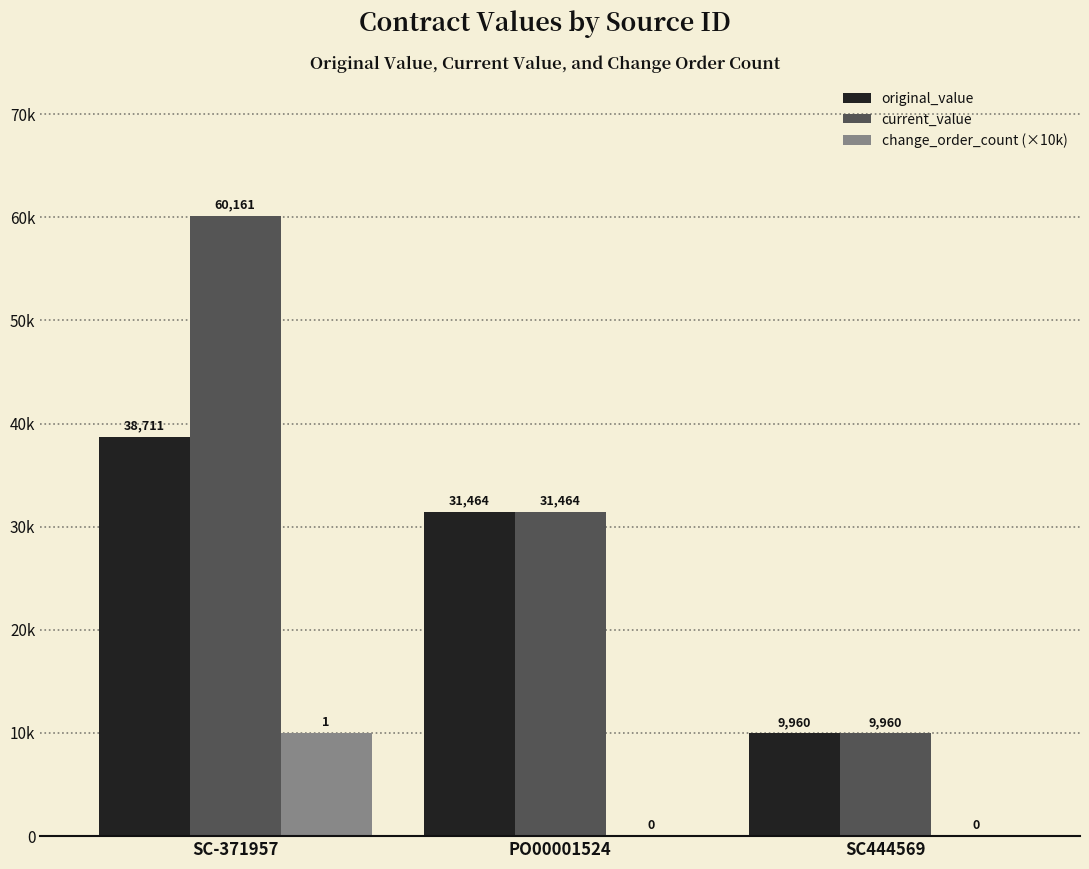

What are all the series names shown in the legend?

original_value, current_value, change_order_count (×10k)